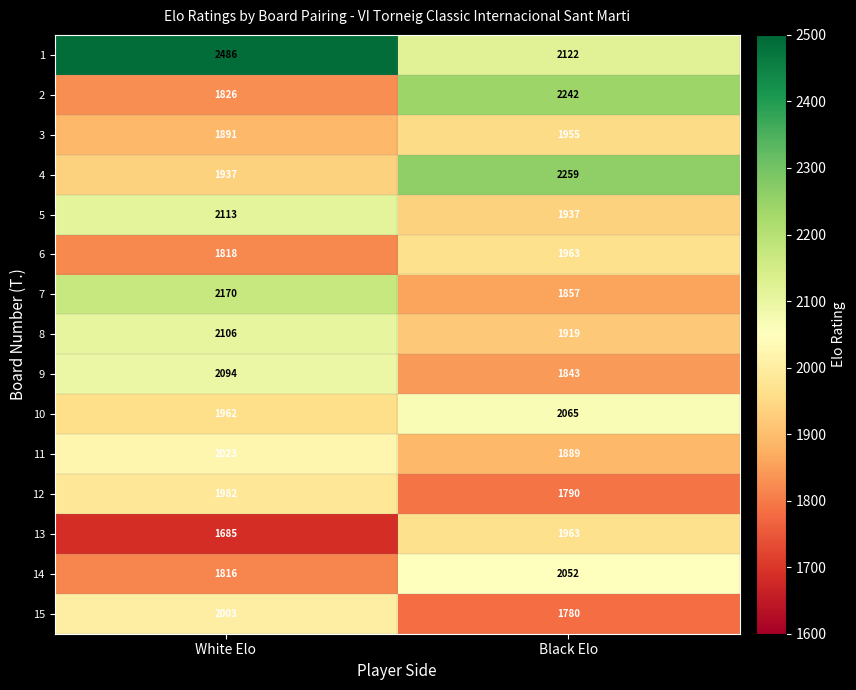

At White Elo, list the series in order from largest to smallest.

1, 7, 5, 8, 9, 11, 15, 12, 10, 4, 3, 2, 6, 14, 13